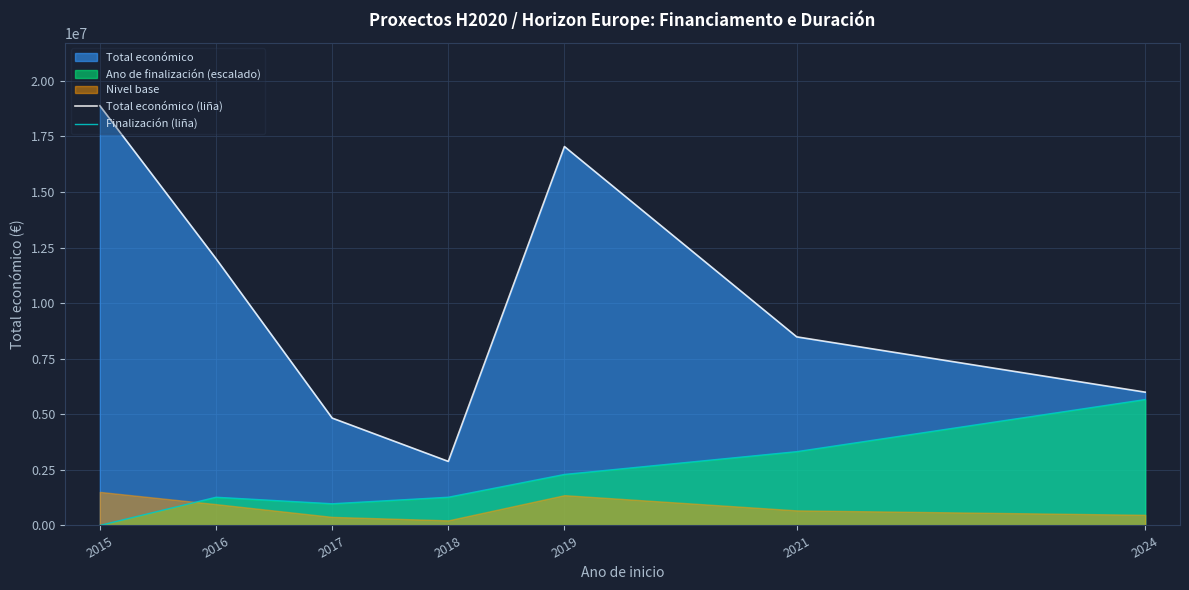

What is the total value across all series at 2016?

13273443.3